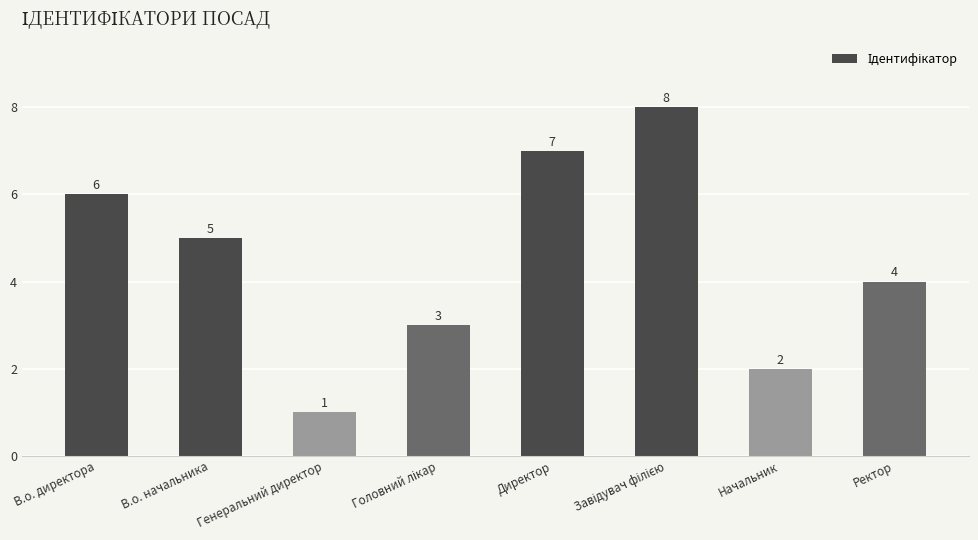

Reading left to right, what are all the values shown in this chart?

6	5	1	3	7	8	2	4